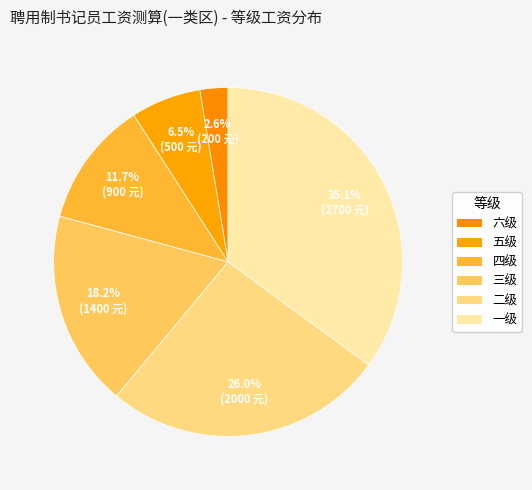

Count the number of slices in the pie.

6